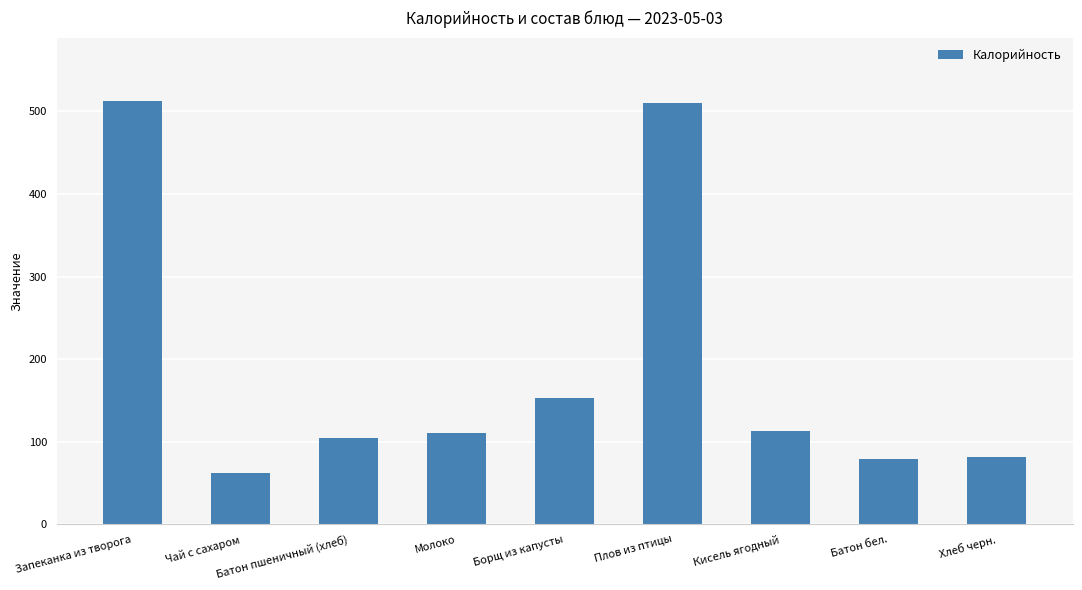

Reading left to right, what are all the values shown in this chart?

Запеканка из творога=512.4	Чай с сахаром=62.0	Батон пшеничный (хлеб)=104.8	Молоко=110.5	Борщ из капусты=152.9	Плов из птицы=509.7	Кисель ягодный=113.0	Батон бел.=78.6	Хлеб черн.=81.6